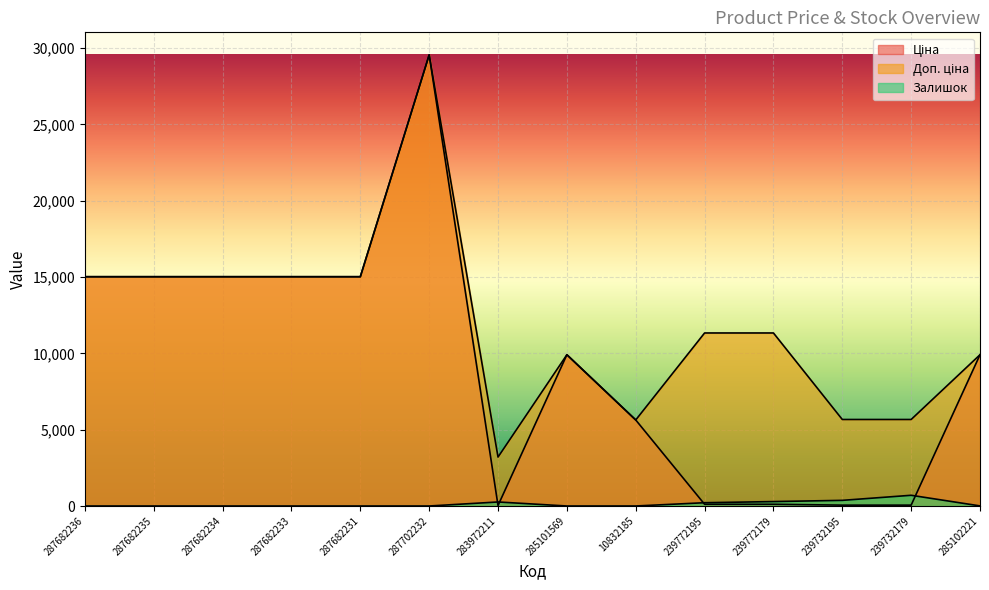

At which category is the sum across all series the highest?

287702232